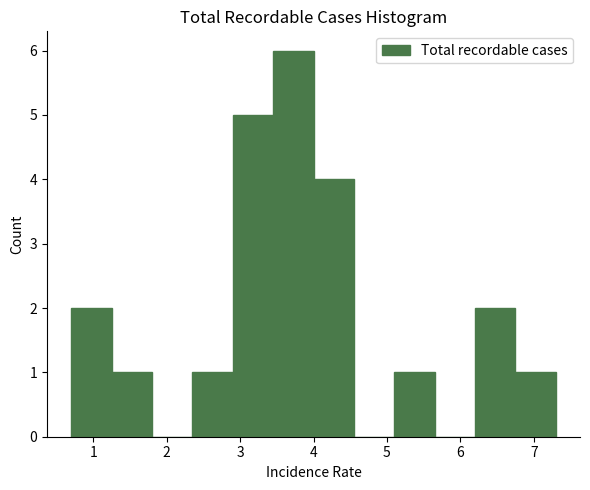

Reading left to right, transcribe this chart: for each bar, give the range it covers on the x-axis and its height. Neither the bar edges nor the heights are printed on the chart, so give them approximately, as read against the axes.

0.70 to 1.25: 2
1.25 to 1.80: 1
1.80 to 2.35: 0
2.35 to 2.90: 1
2.90 to 3.45: 5
3.45 to 4.00: 6
4.00 to 4.55: 4
4.55 to 5.10: 0
5.10 to 5.65: 1
5.65 to 6.20: 0
6.20 to 6.75: 2
6.75 to 7.30: 1